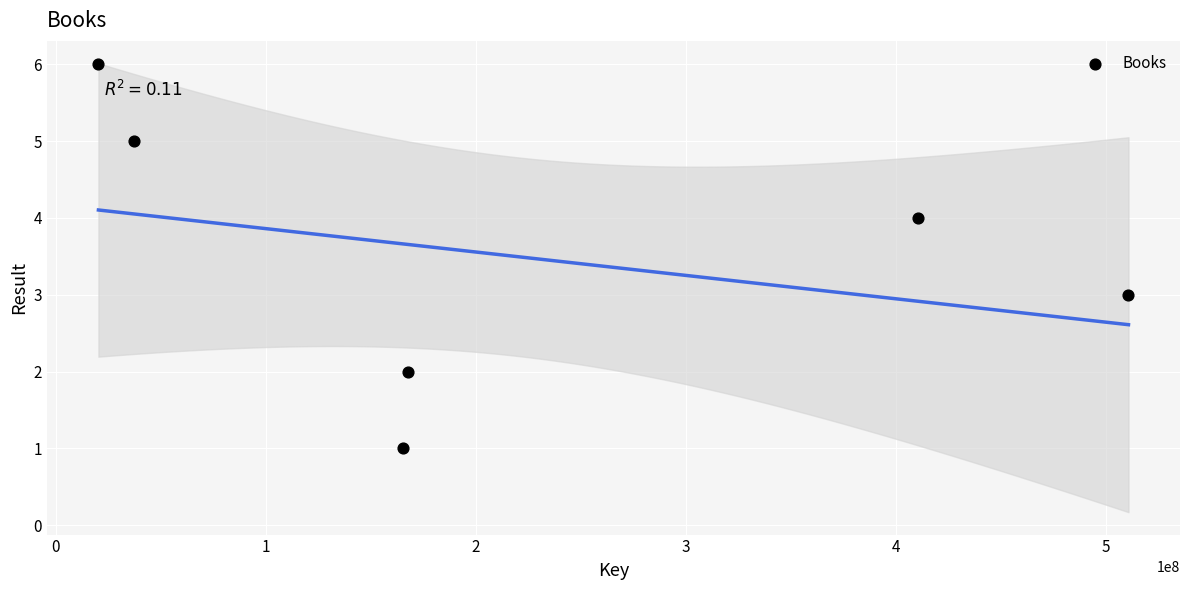

What is the range of X values (max minus min)?

490447244